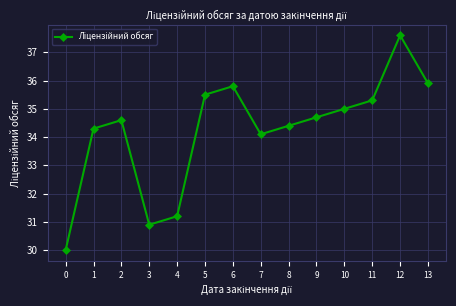

Rank the categories by value from highest to lowest.

12, 13, 6, 5, 11, 10, 9, 2, 8, 1, 7, 4, 3, 0